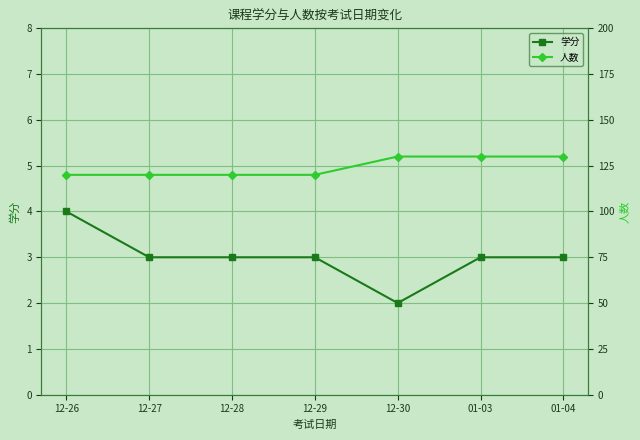

What is the lowest value of the 学分 series?

2